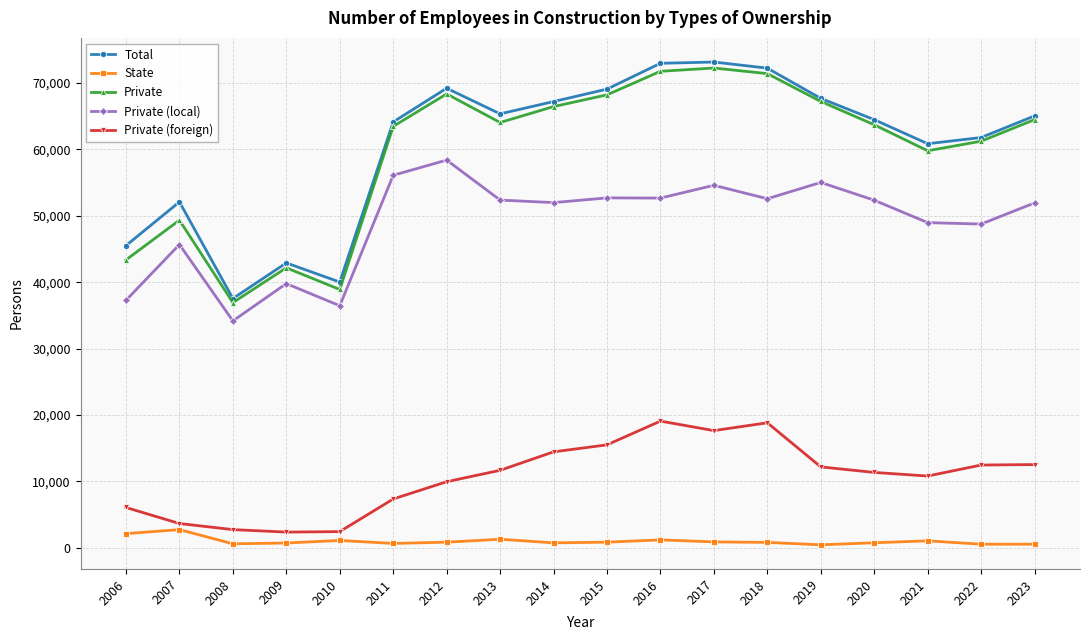

At which category does Total reach its first local peak?

2007